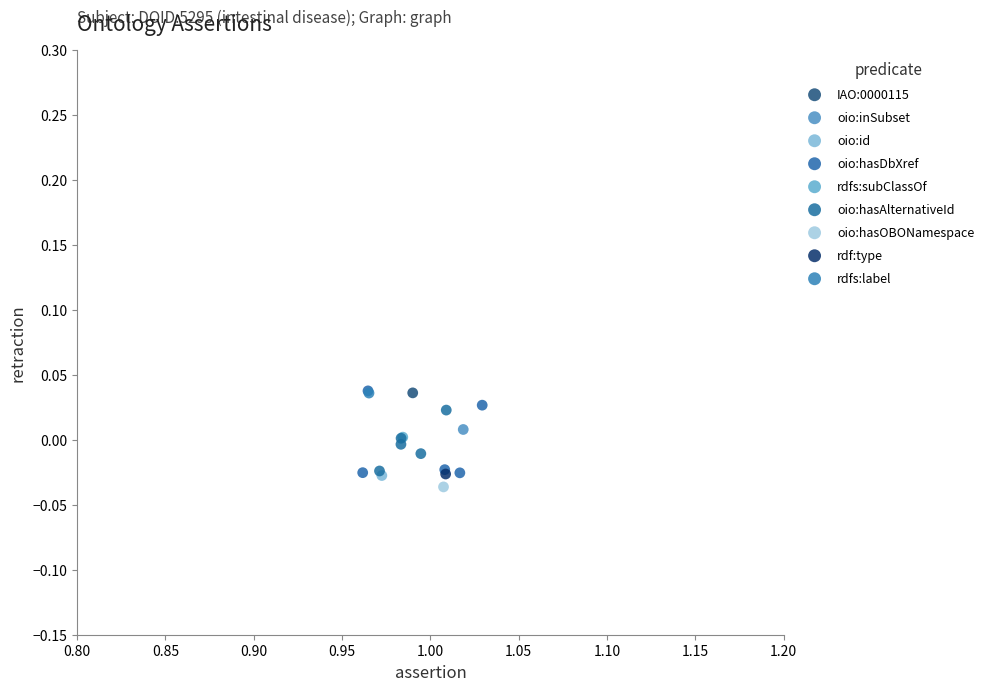

What are all the series names shown in the legend?

IAO:0000115, oio:inSubset, oio:id, oio:hasDbXref, rdfs:subClassOf, oio:hasAlternativeId, oio:hasOBONamespace, rdf:type, rdfs:label